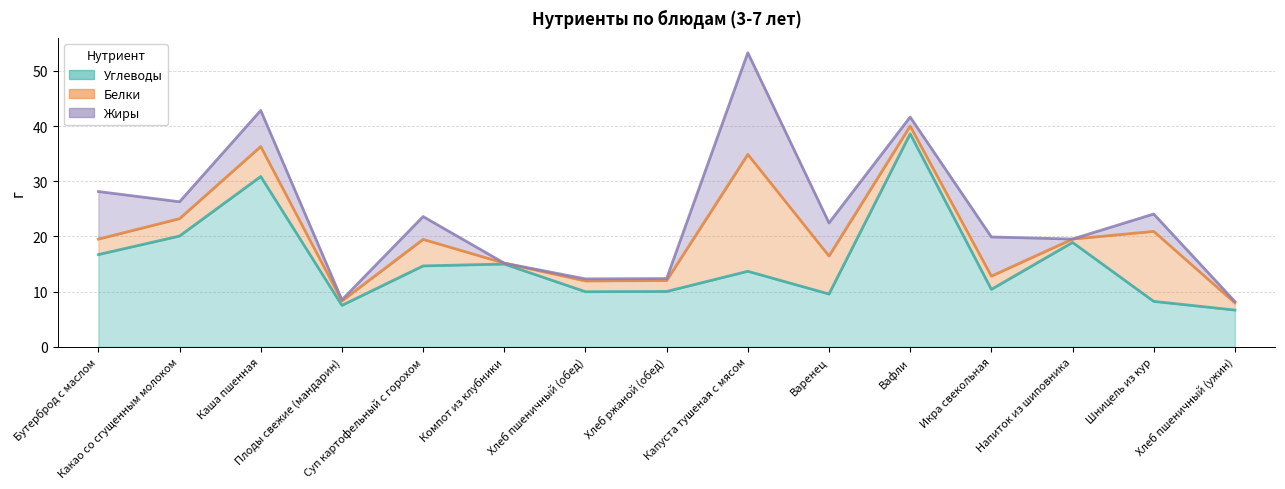

At which label is Жиры closest to 9?

Бутерброд с маслом